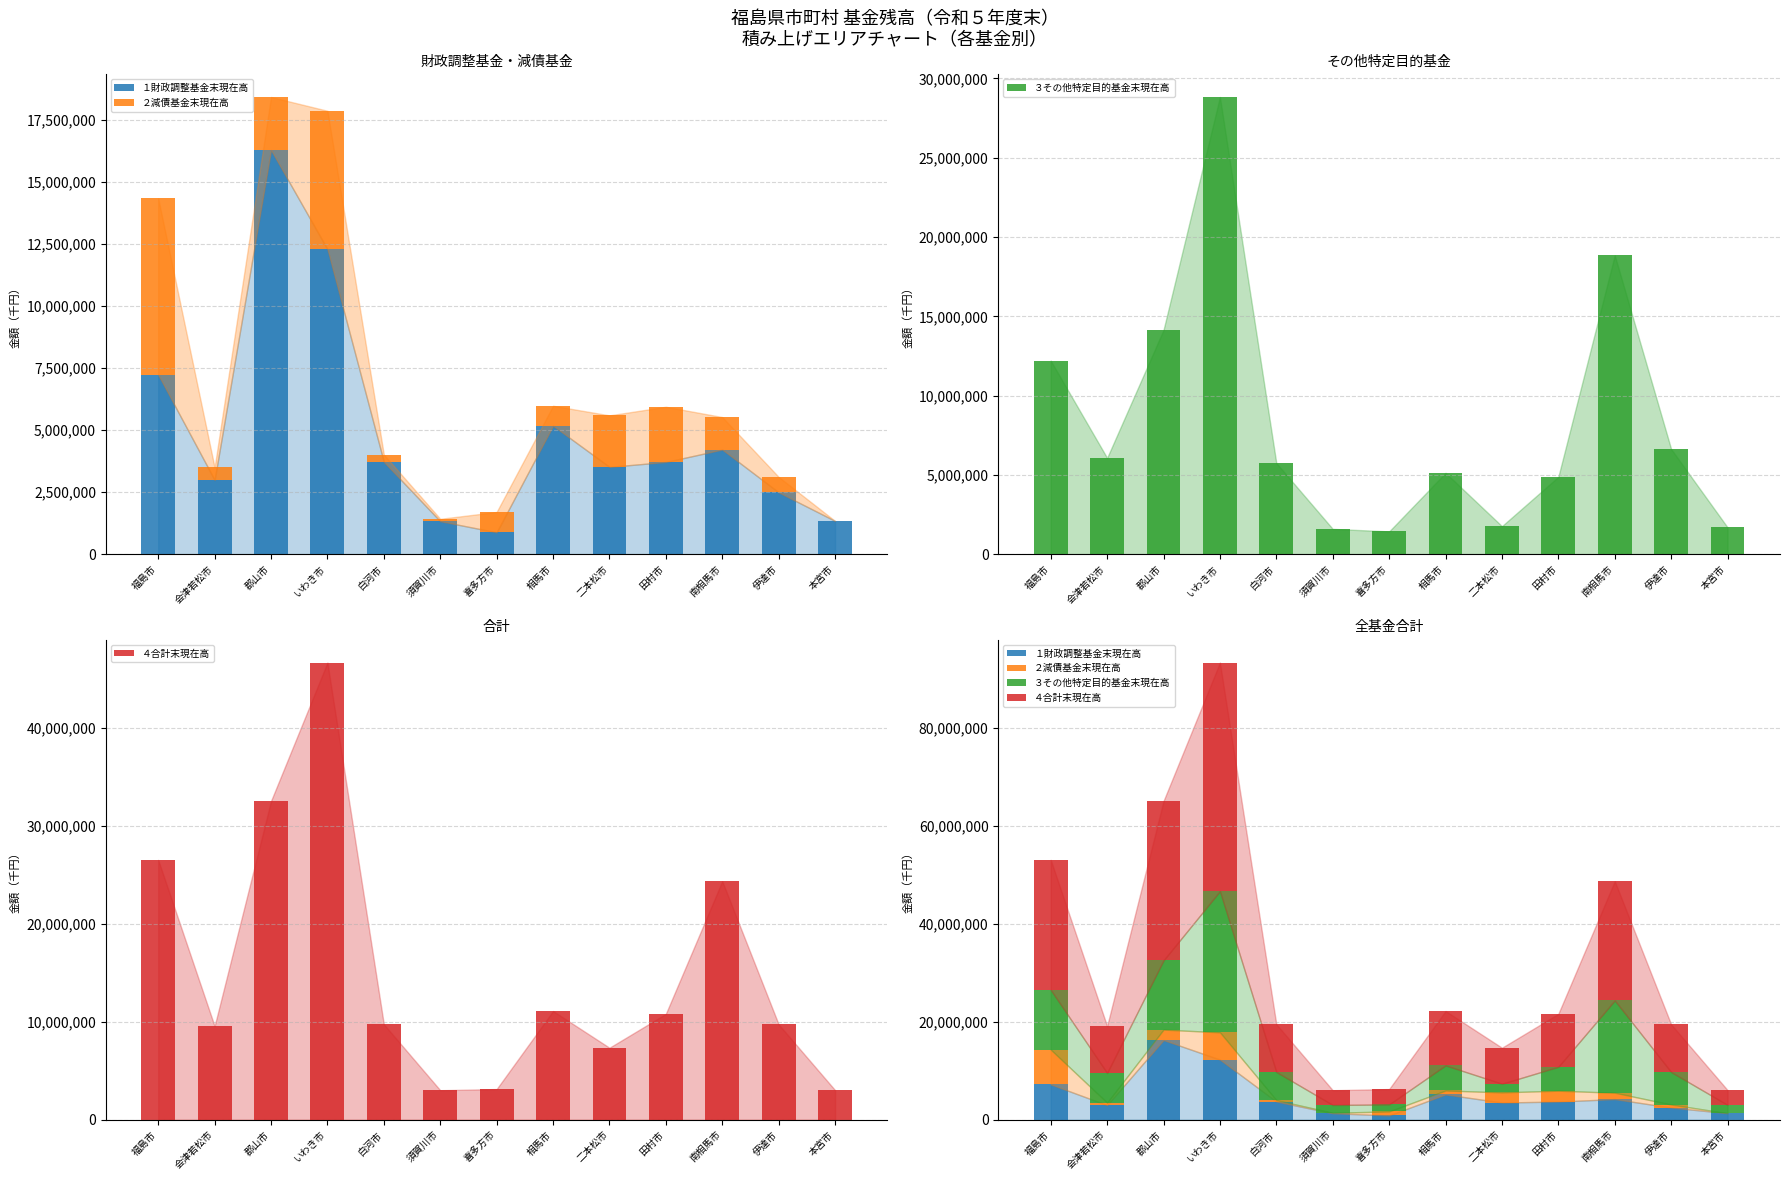

Between 会津若松市 and 郡山市, which series saw the biggest shift?

４合計末現在高